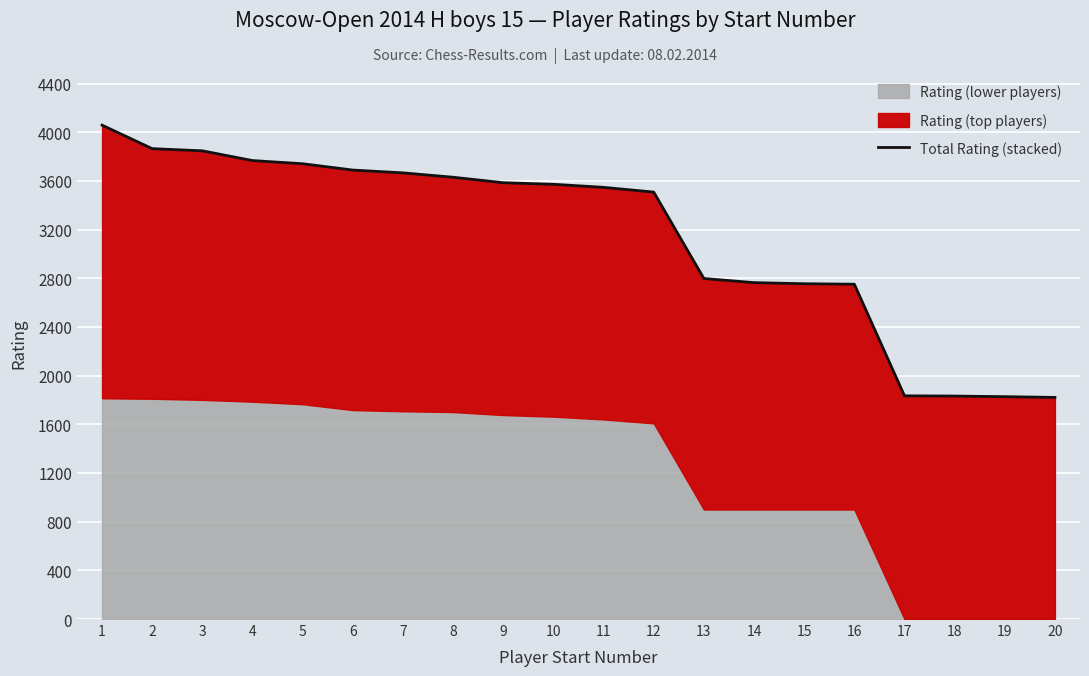

List the labels in order of value, smallest first.

20, 19, 18, 17, 16, 15, 14, 13, 12, 11, 10, 9, 8, 7, 6, 5, 4, 3, 2, 1